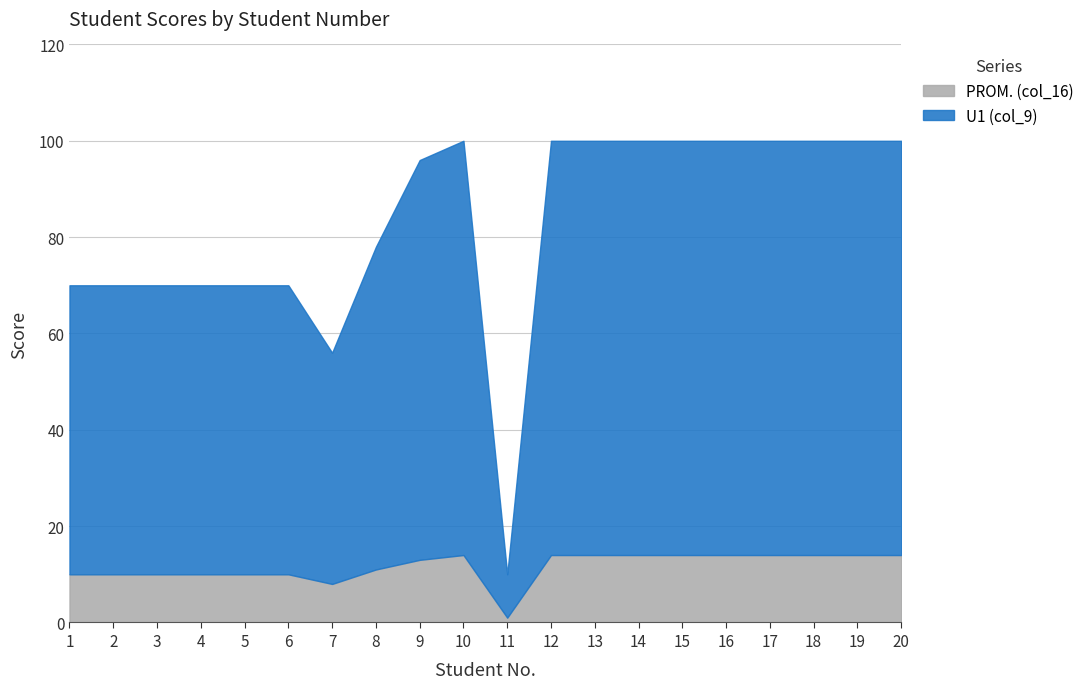

The value of PROM. (col_16) at 3 is 10. True or false?

True